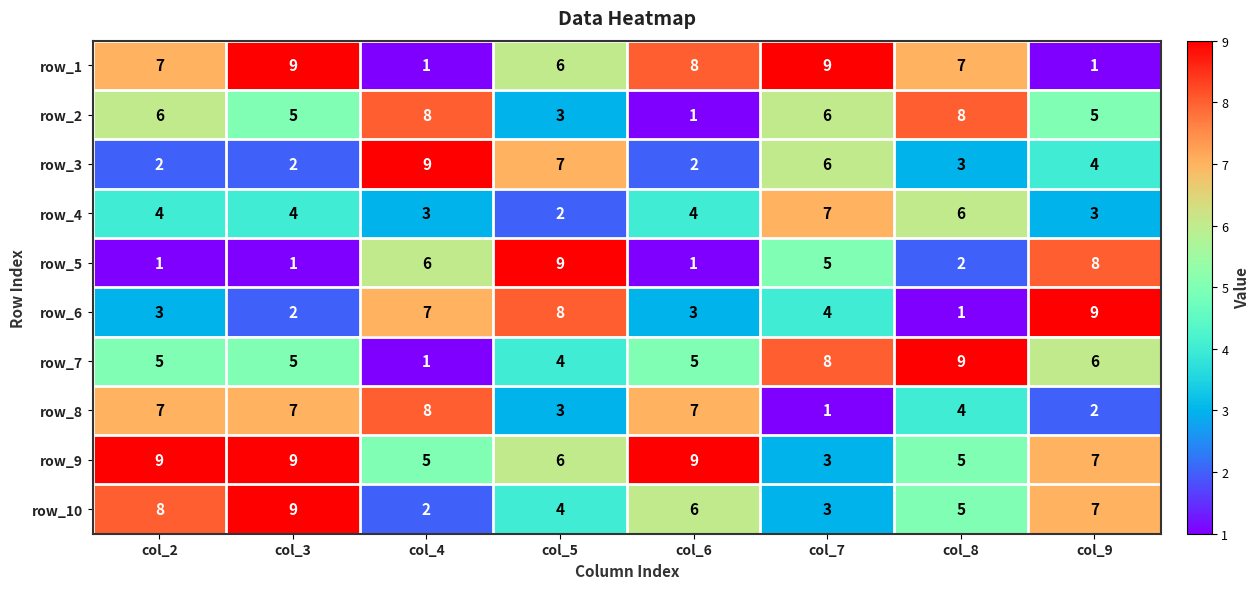

Which category has the highest value in the row_8 series?

col_4